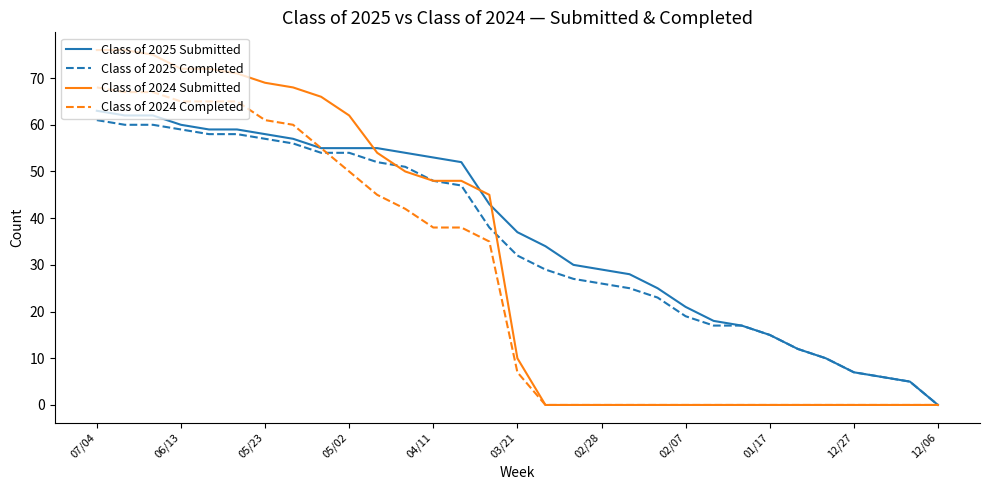

Rank the series by their average value, from lowest to highest.

Class of 2024 Completed, Class of 2024 Submitted, Class of 2025 Completed, Class of 2025 Submitted